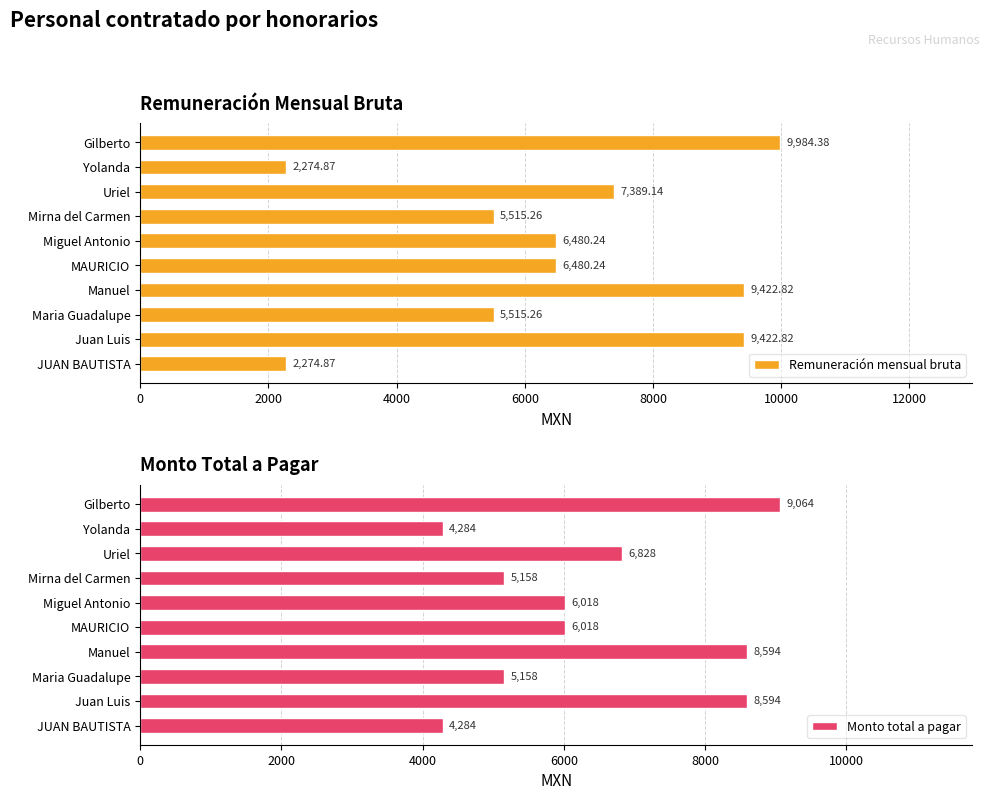

What are all the series names shown in the legend?

Remuneración mensual bruta, Monto total a pagar